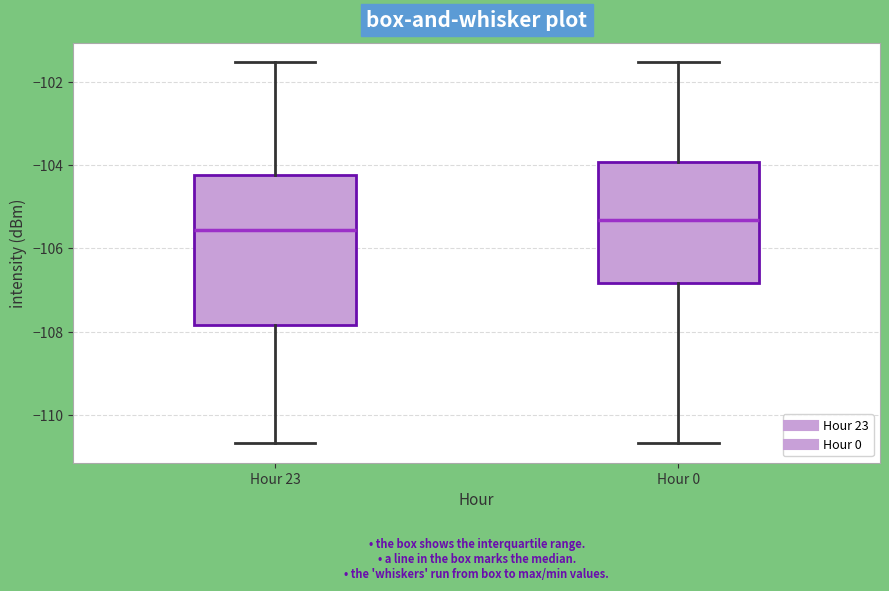

Reading left to right, transcribe this box plot: for each box, give where its median line is, the range the box spans, and where its two whiskers end, as read against the y-axis. The values are not printed on the chart, so give them approximately, as read against the axis.

Hour 23: median -105.6, box -107.8 to -104.2, whiskers -110.6 to -101.6
Hour 0: median -105.4, box -106.8 to -104.0, whiskers -110.6 to -101.6